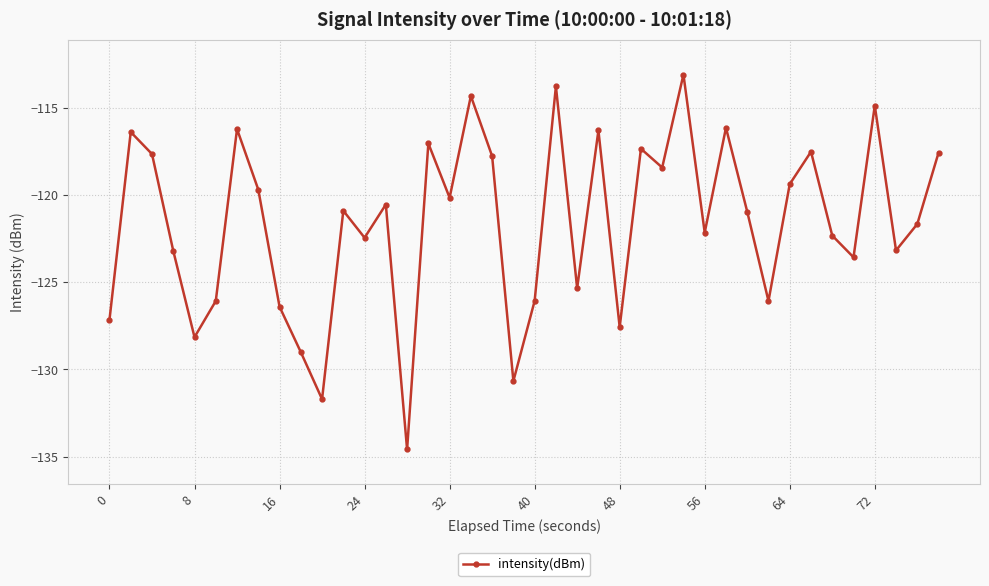

How many data points are less than -120?

23